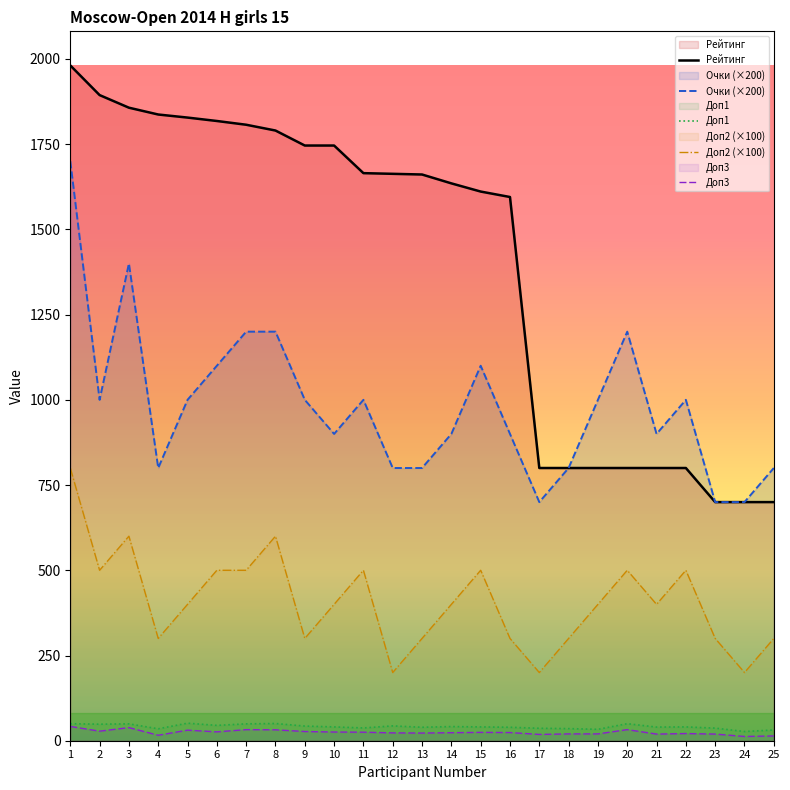

At which category is the sum across all series the highest?

1